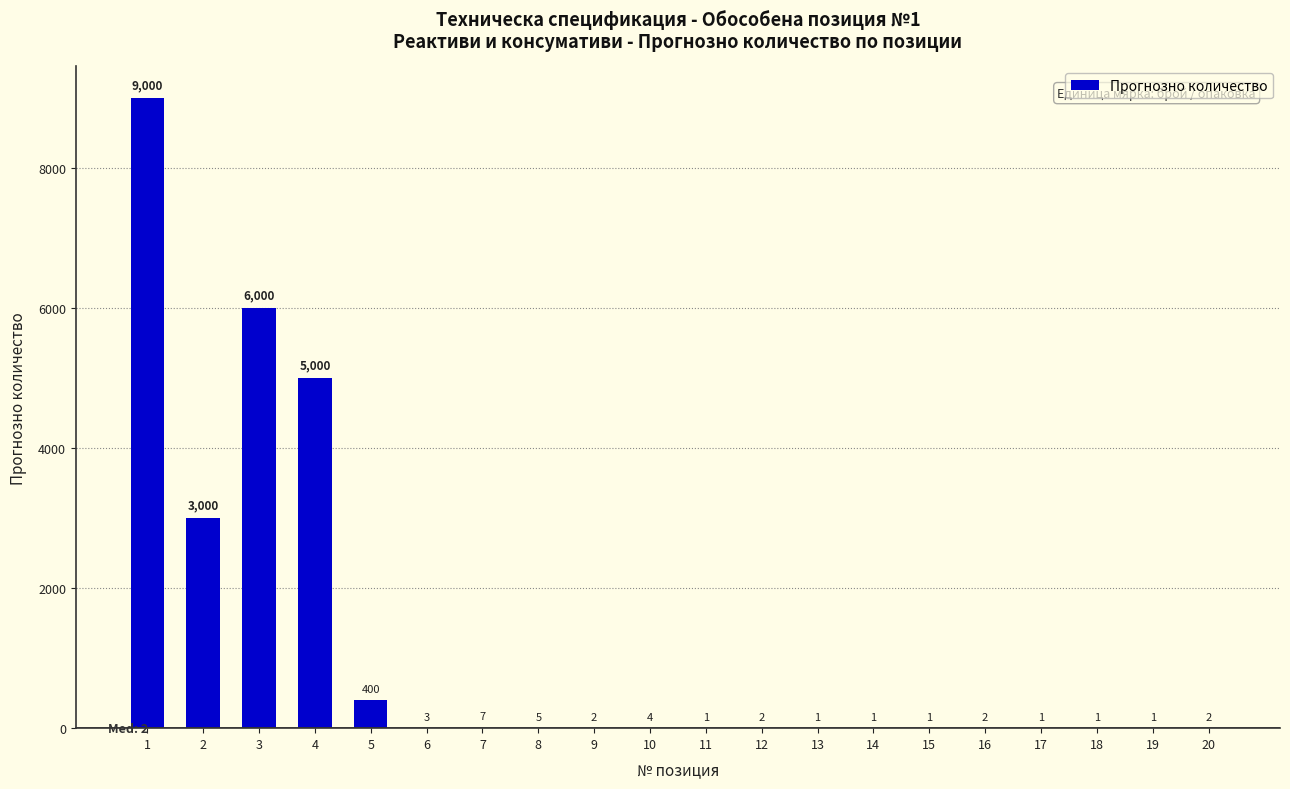

Is it true that the value at 3 is 6000?

True